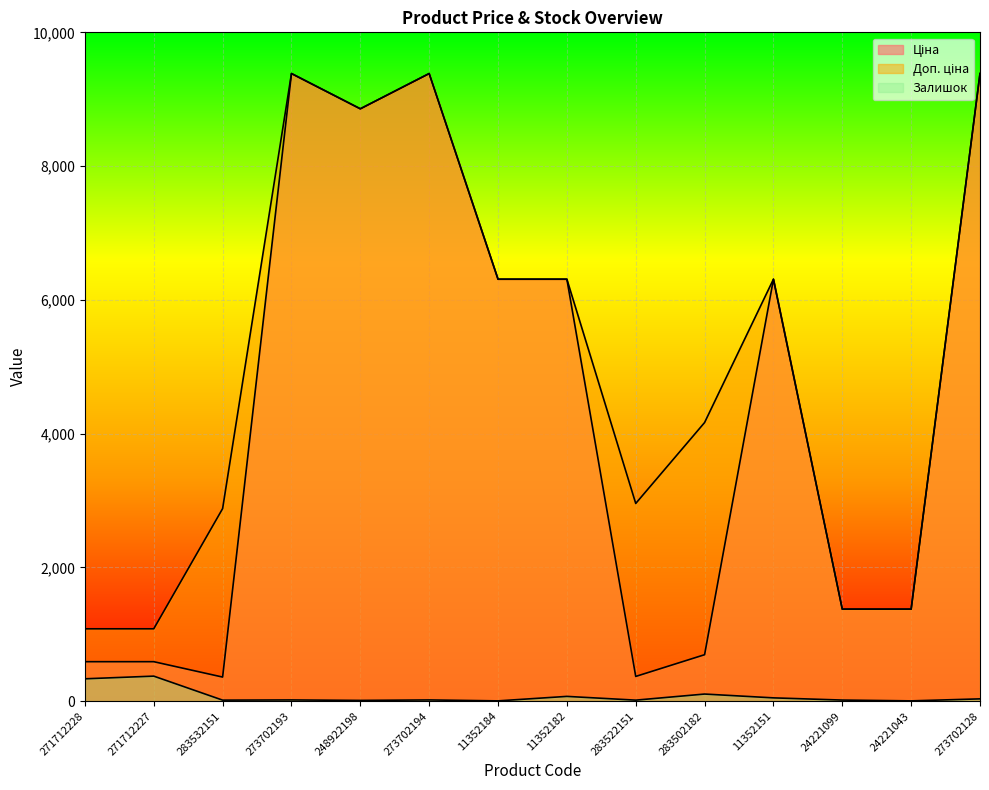

What is the average value of the Доп. ціна series?

5060.6